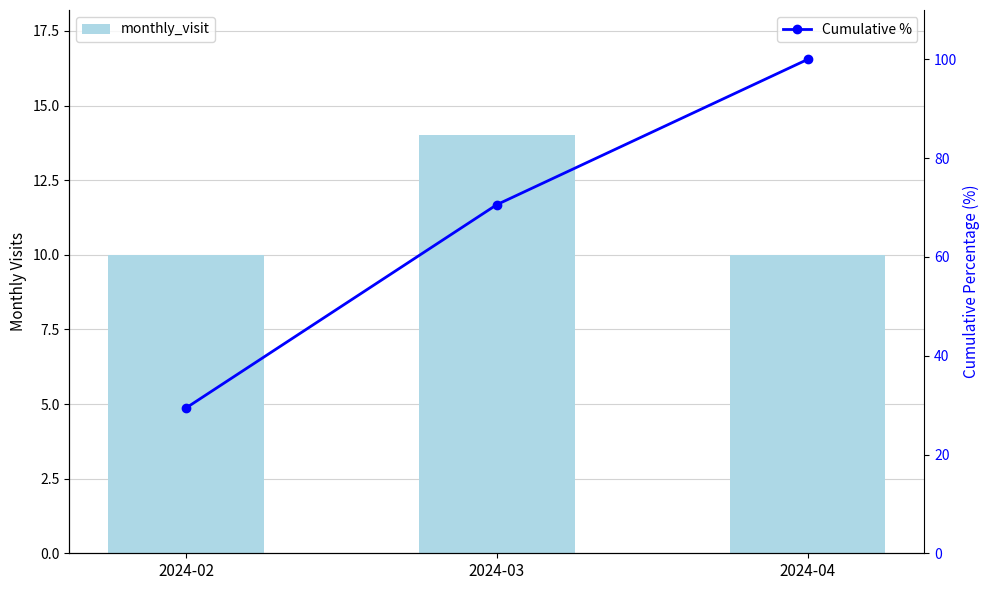

At which category does the chart reach its peak across all series?

2024-04